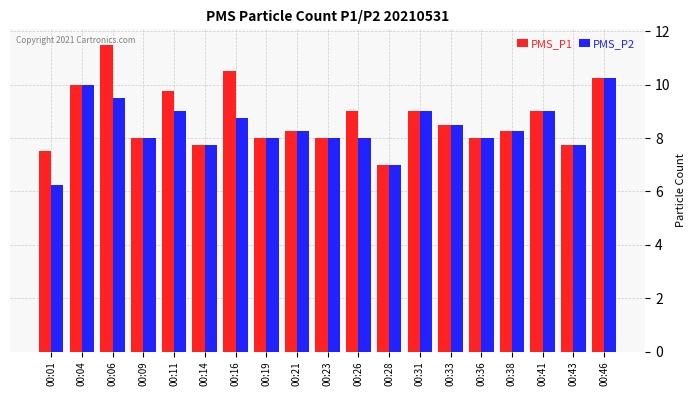

What is the value of the PMS_P1 bar at the 18th from the left?

7.8